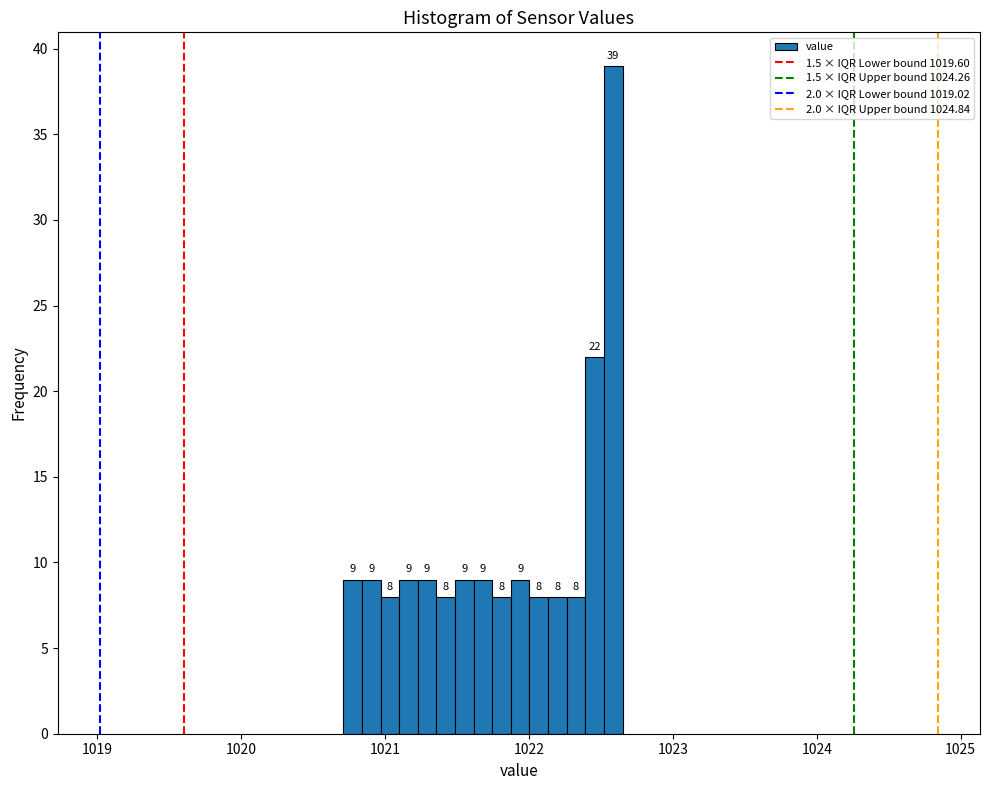

Around what value on the x-axis is the tallest bar? Give the approximate position of its centre, as read against the axis.

1022.6